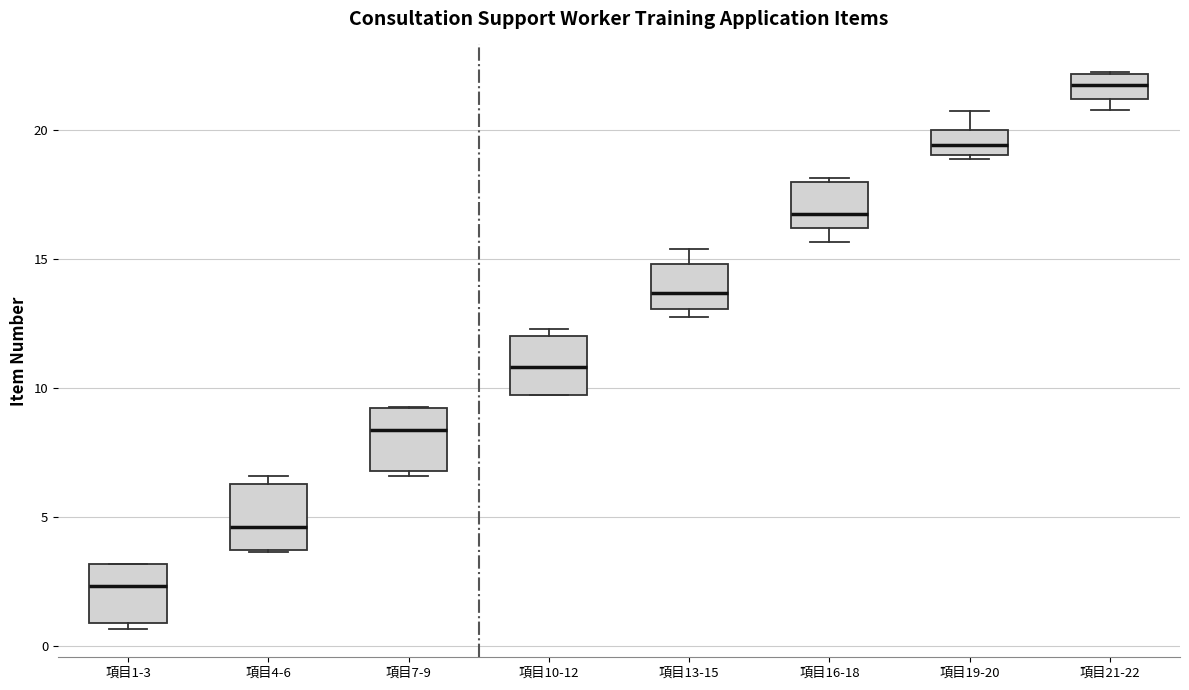

Reading left to right, transcribe this box plot: for each box, give where its median line is, the range the box spans, and where its two whiskers end, as read against the y-axis. The values are not printed on the chart, so give them approximately, as read against the axis.

項目1-3: median 2.5, box 1.0 to 3.0, whiskers 0.5 to 3.0
項目4-6: median 4.5, box 3.5 to 6.5, whiskers 3.5 to 6.5 (just above the box's upper edge)
項目7-9: median 8.5, box 7.0 to 9.0, whiskers 6.5 to 9.5
項目10-12: median 11.0, box 9.5 to 12.0, whiskers 9.5 to 12.5
項目13-15: median 13.5, box 13.0 to 15.0, whiskers 13.0 (just below the box's lower edge) to 15.5
項目16-18: median 17.0, box 16.0 to 18.0, whiskers 15.5 to 18.0
項目19-20: median 19.5, box 19.0 to 20.0, whiskers 19.0 (just below the box's lower edge) to 21.0
項目21-22: median 22.0 (inside the box), box 21.0 to 22.0, whiskers 21.0 (just below the box's lower edge) to 22.0